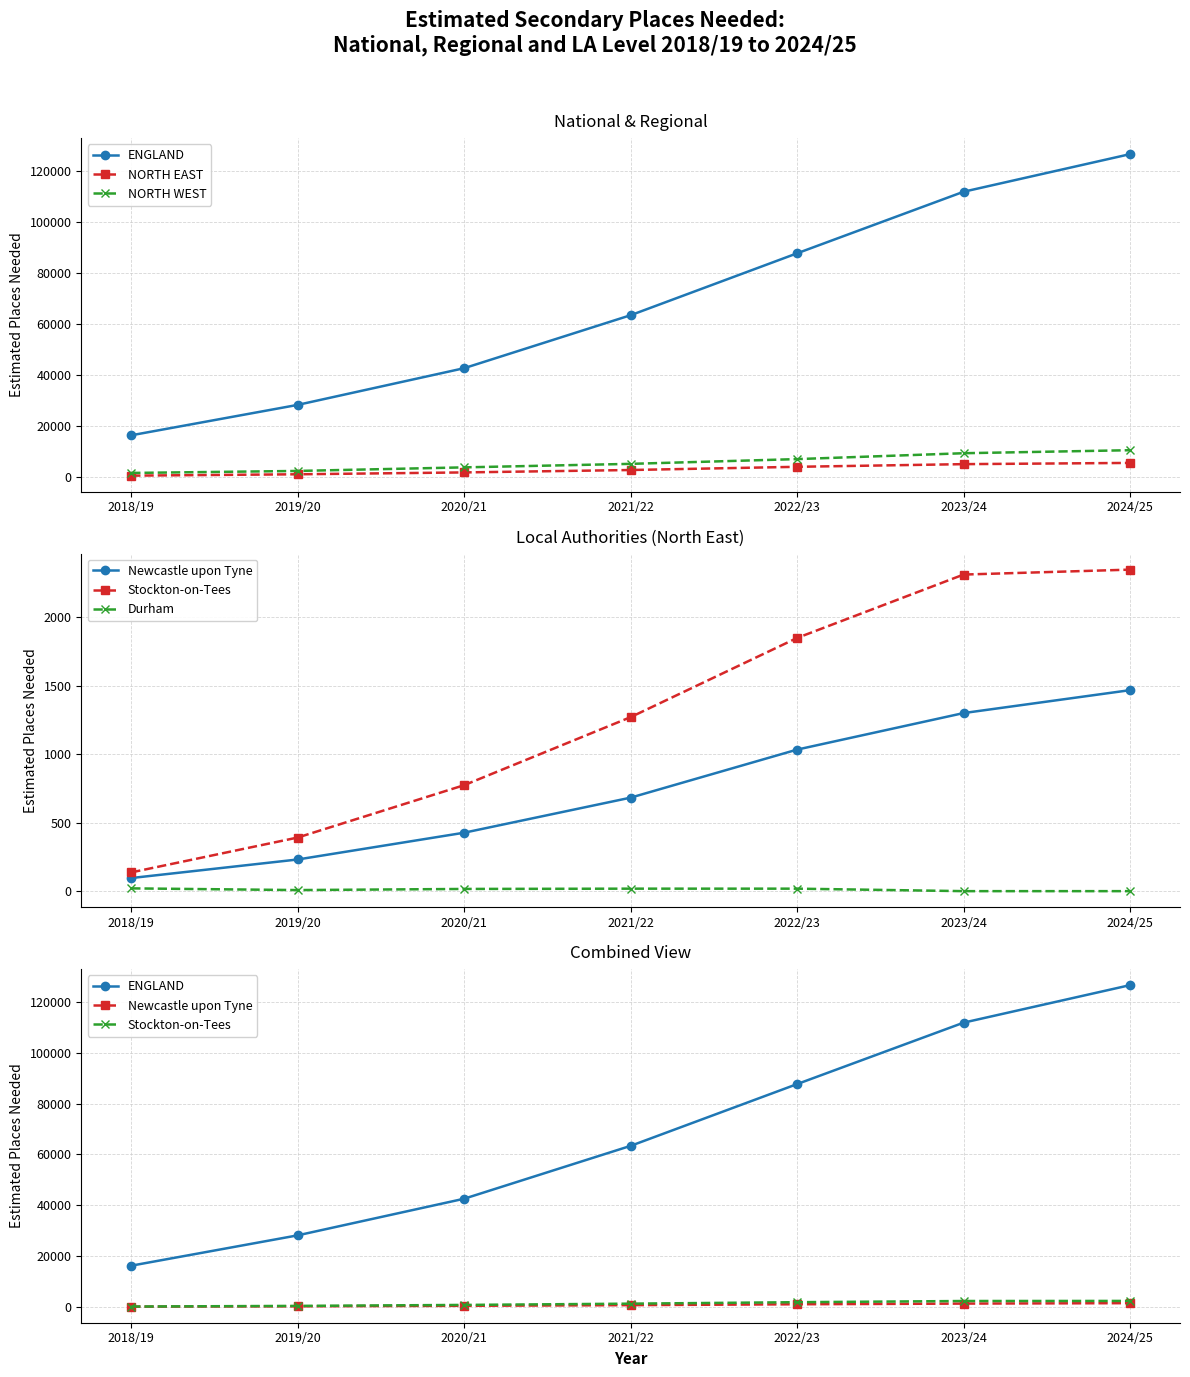

True or false: Stockton-on-Tees has more than 0 interior local peaks.

False